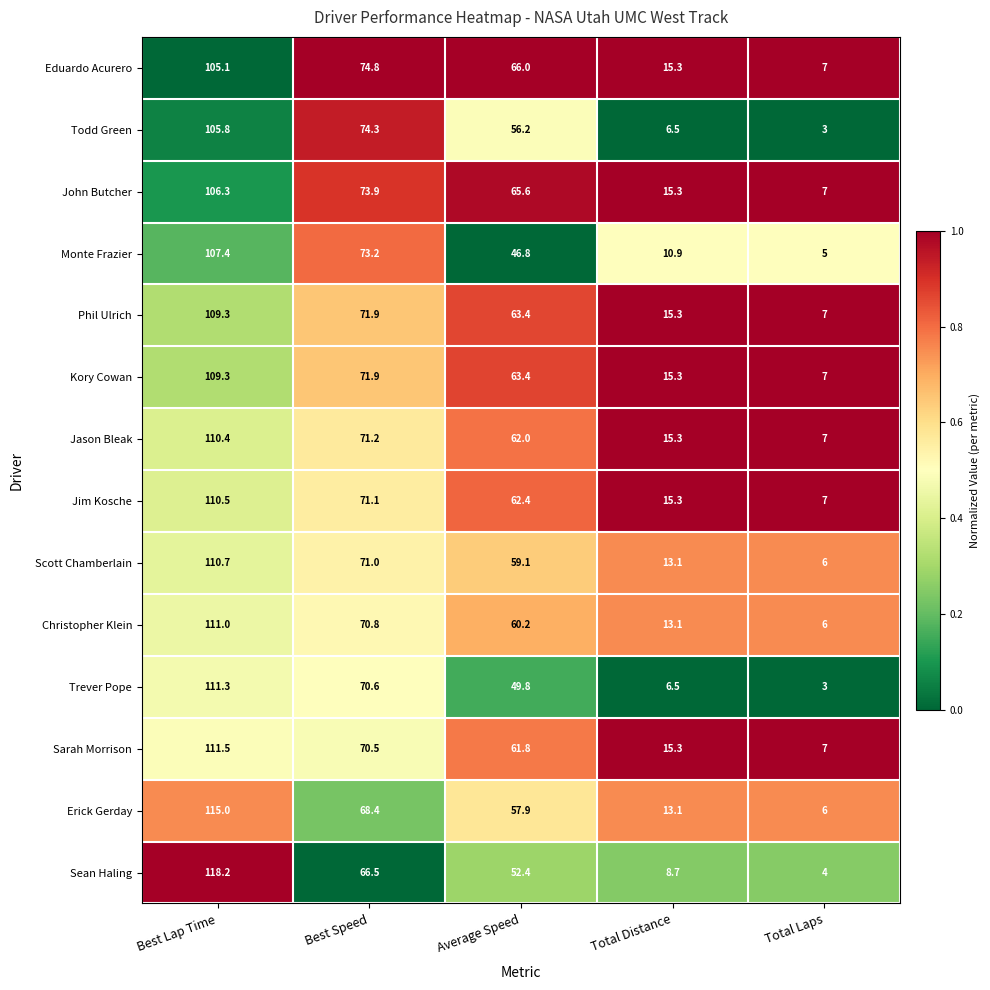

What is the difference between the highest and lowest values at Total Laps?

4.0